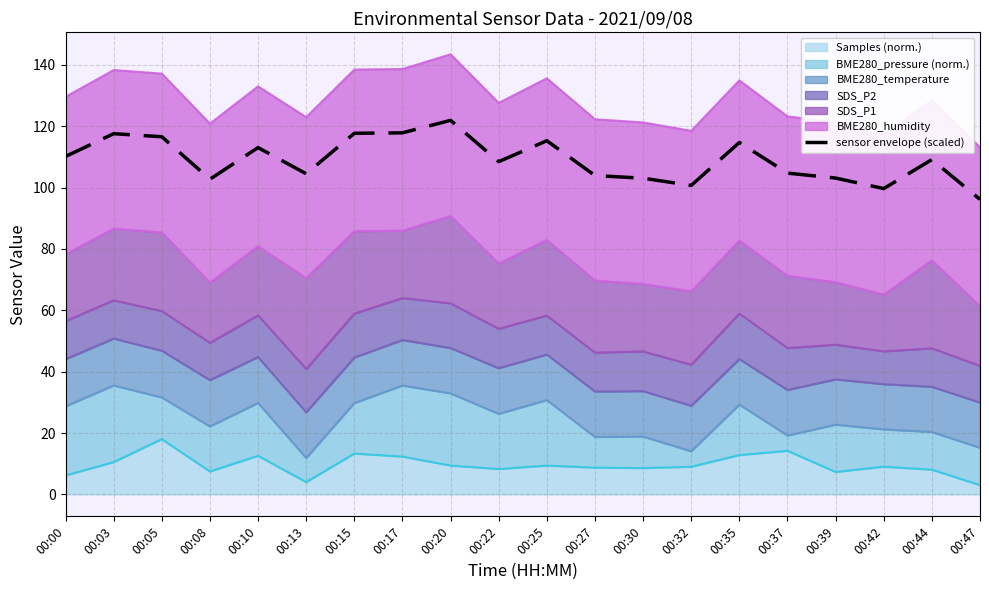

List the labels in order of value, smallest first.

00:47, 00:42, 00:32, 00:08, 00:30, 00:39, 00:27, 00:13, 00:37, 00:22, 00:44, 00:00, 00:10, 00:35, 00:25, 00:05, 00:03, 00:15, 00:17, 00:20